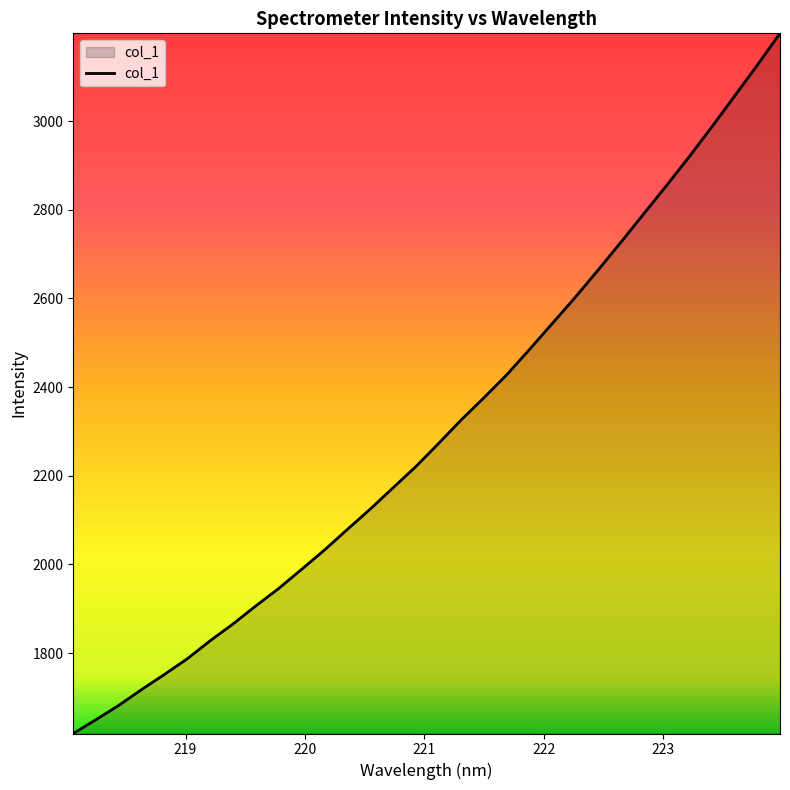

What is the smallest value displayed?

1618.4